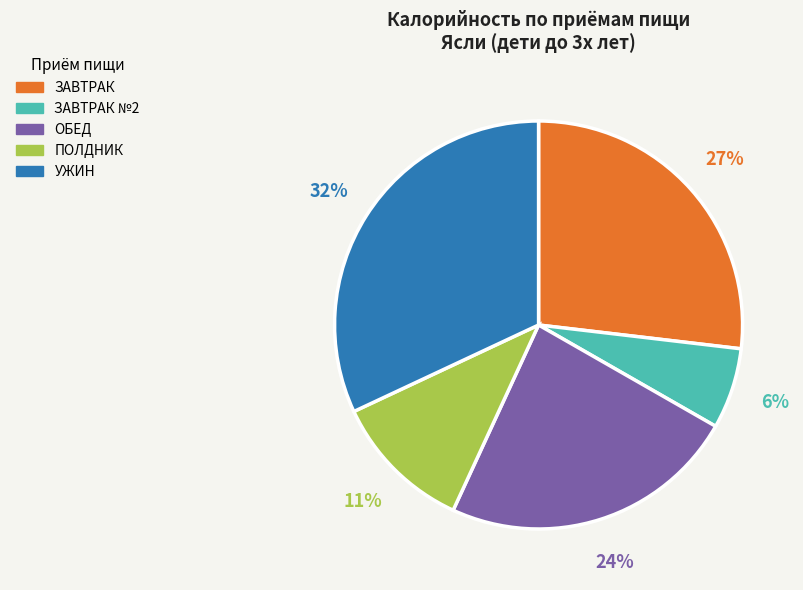

Which has a higher value, УЖИН or ЗАВТРАК №2?

УЖИН